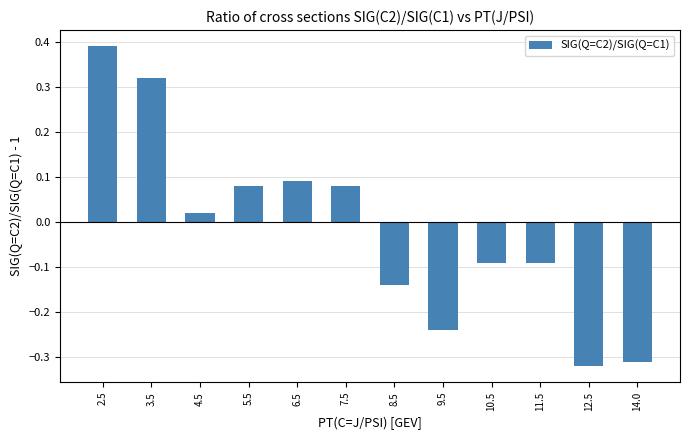

Does the chart contain any negative values?

Yes